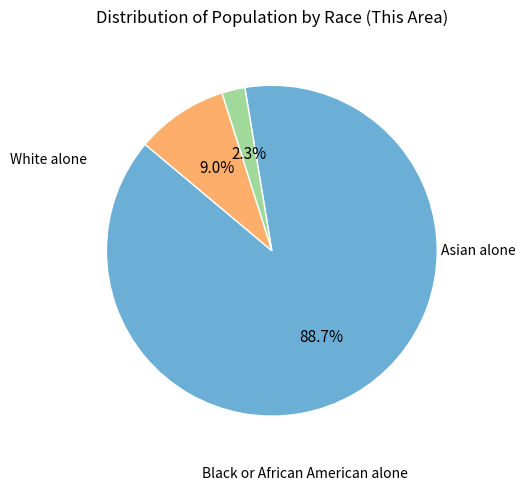

Is there any slice that represents more than half of the pie?

Yes